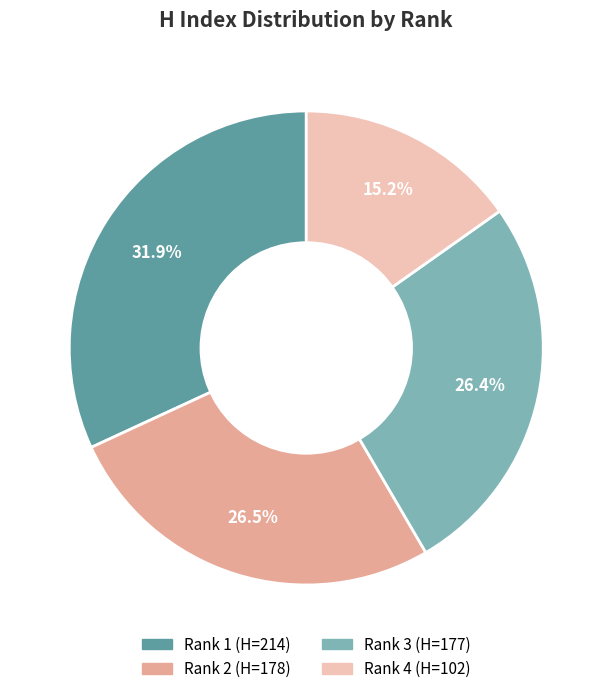

What is the largest slice in the pie chart?

Rank 1